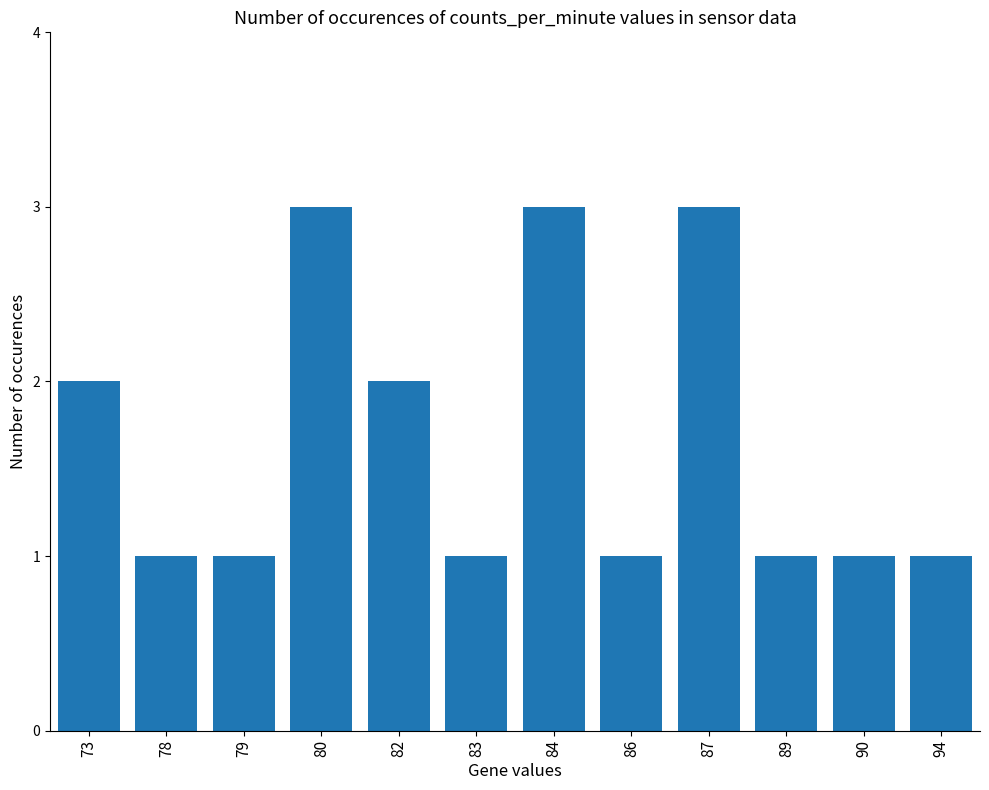

The chart shows a value of 2 at 82. True or false?

True